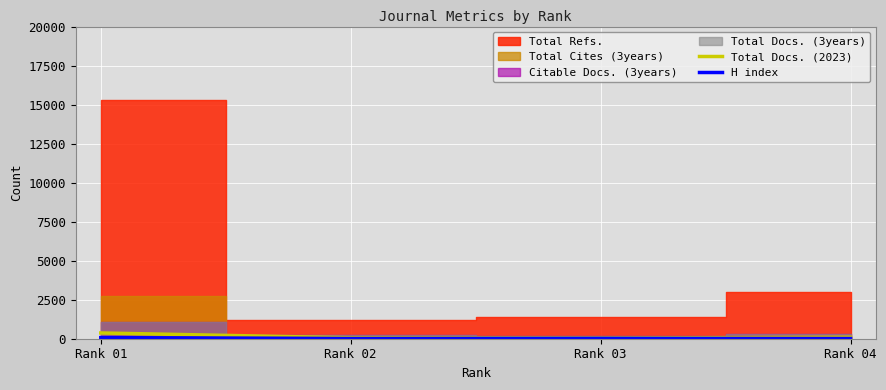

The H index series shows 14 at Rank 03. True or false?

False